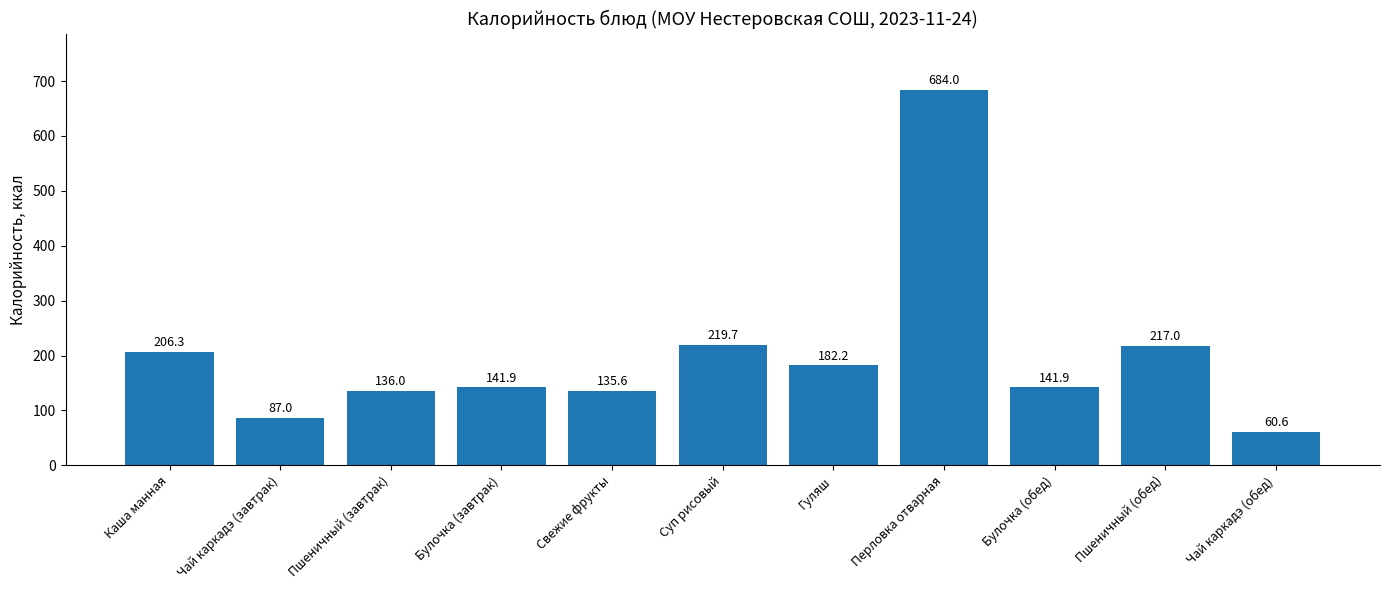

What value does the data have at Чай каркадэ (обед)?

60.6